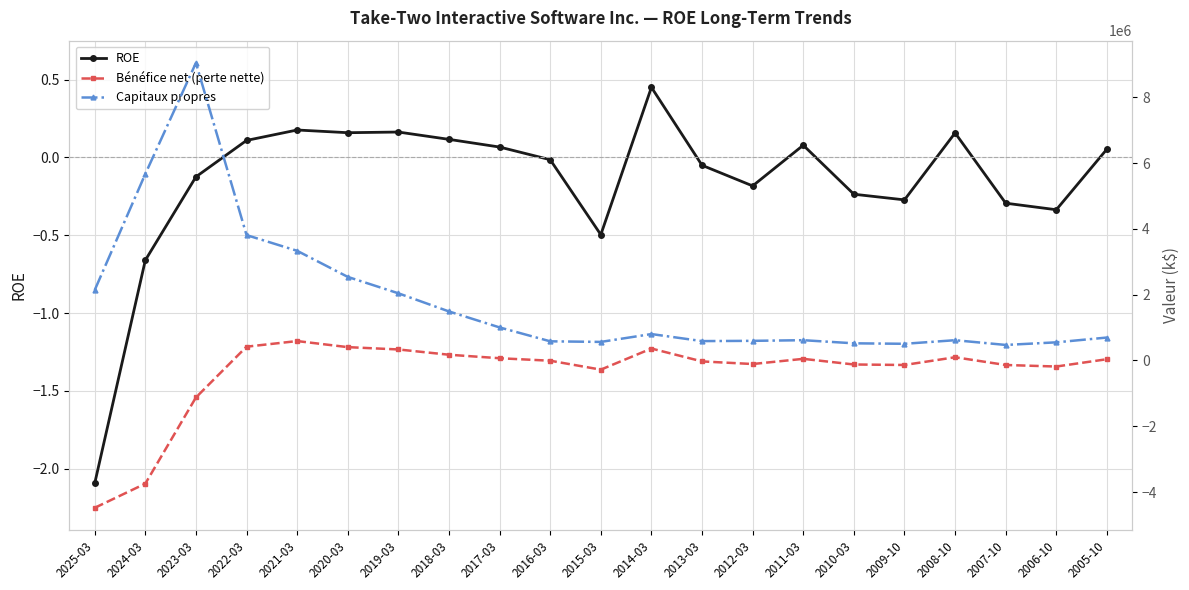

In ROE, how many points are lower than both neighbors (excluding endpoints)?

5